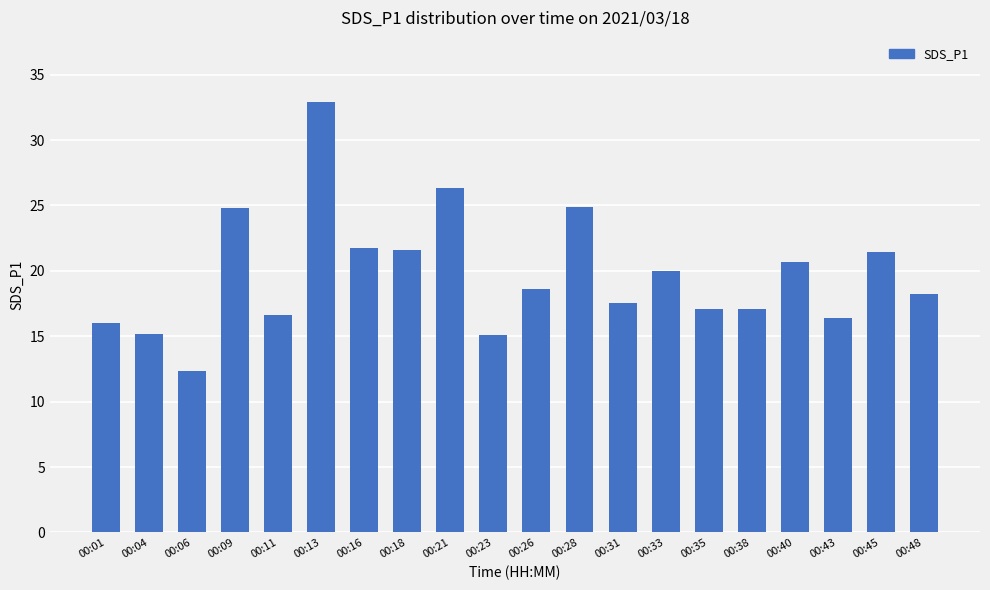

The value at 00:16 is 21.8. True or false?

True